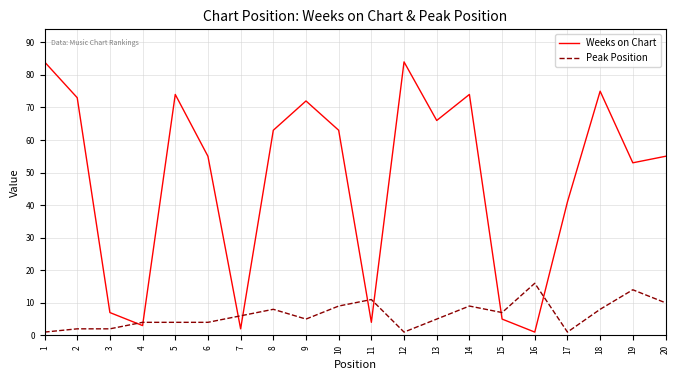

At how many categories does at least one series exceed 46?

13